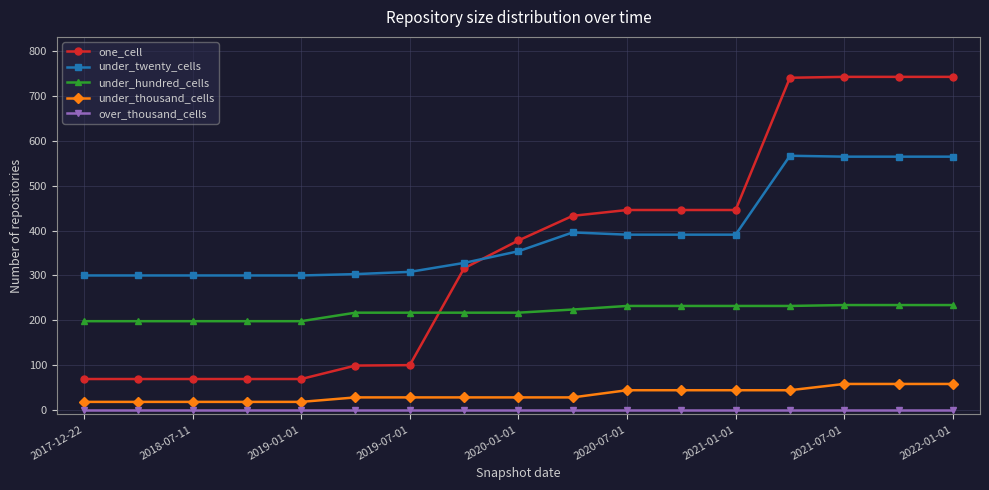

Does the chart have visible grid lines?

Yes